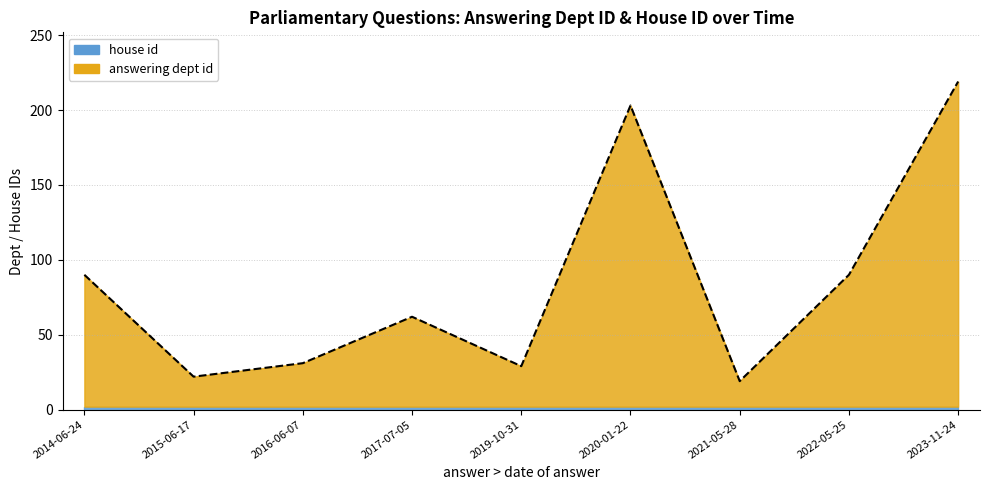

How many interior local peaks (higher than both neighbors) does the data have?

2